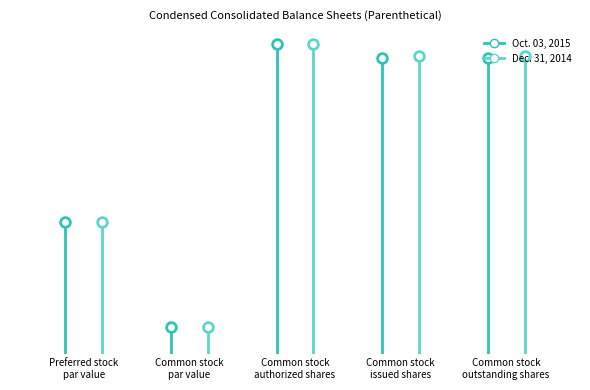

What are all the series names shown in the legend?

Oct. 03, 2015, Dec. 31, 2014